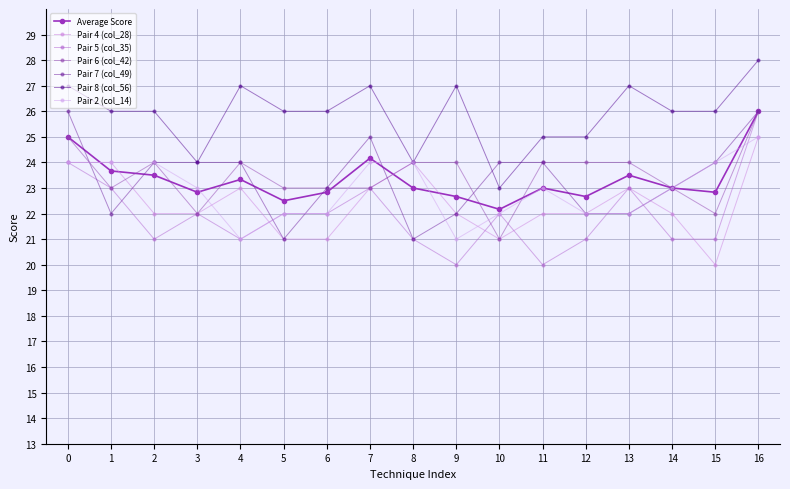

Where do Pair 6 (col_42) and Pair 7 (col_49) first cross each other?

0 and 1